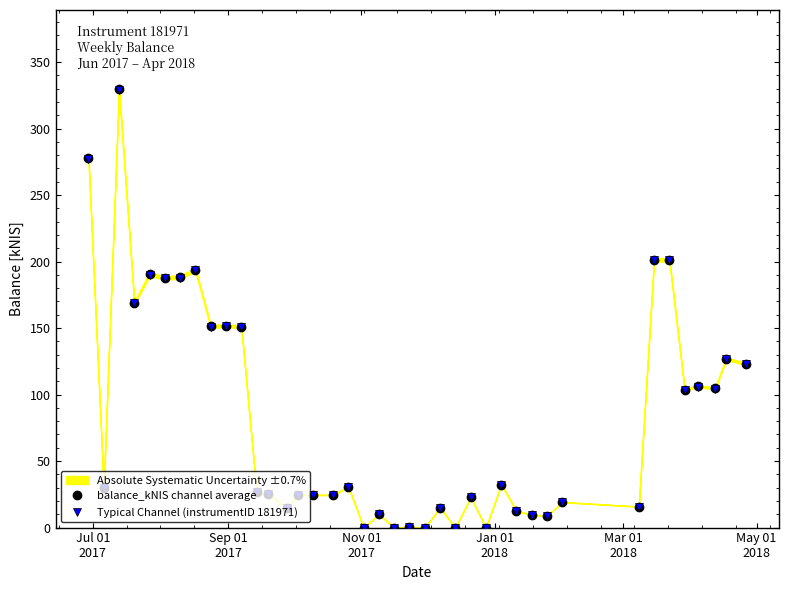

How many data points in Typical Channel (instrumentID 181971) are above 29?

20